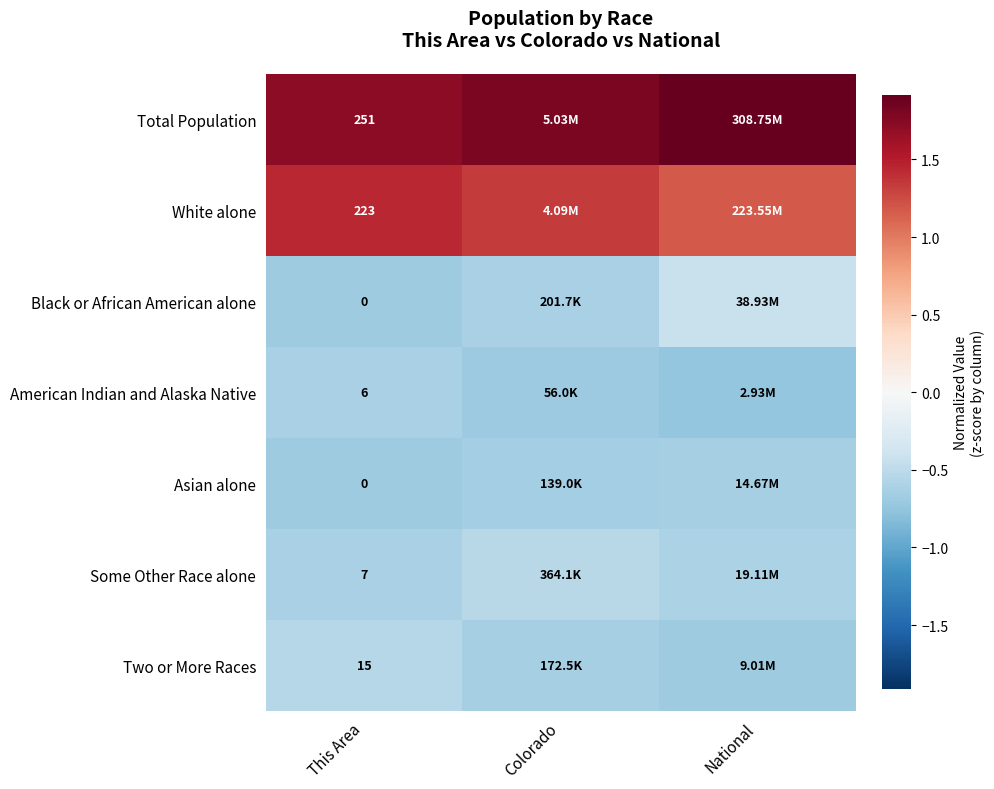

What is the approximate value of Black or African American alone at National?

-0.4